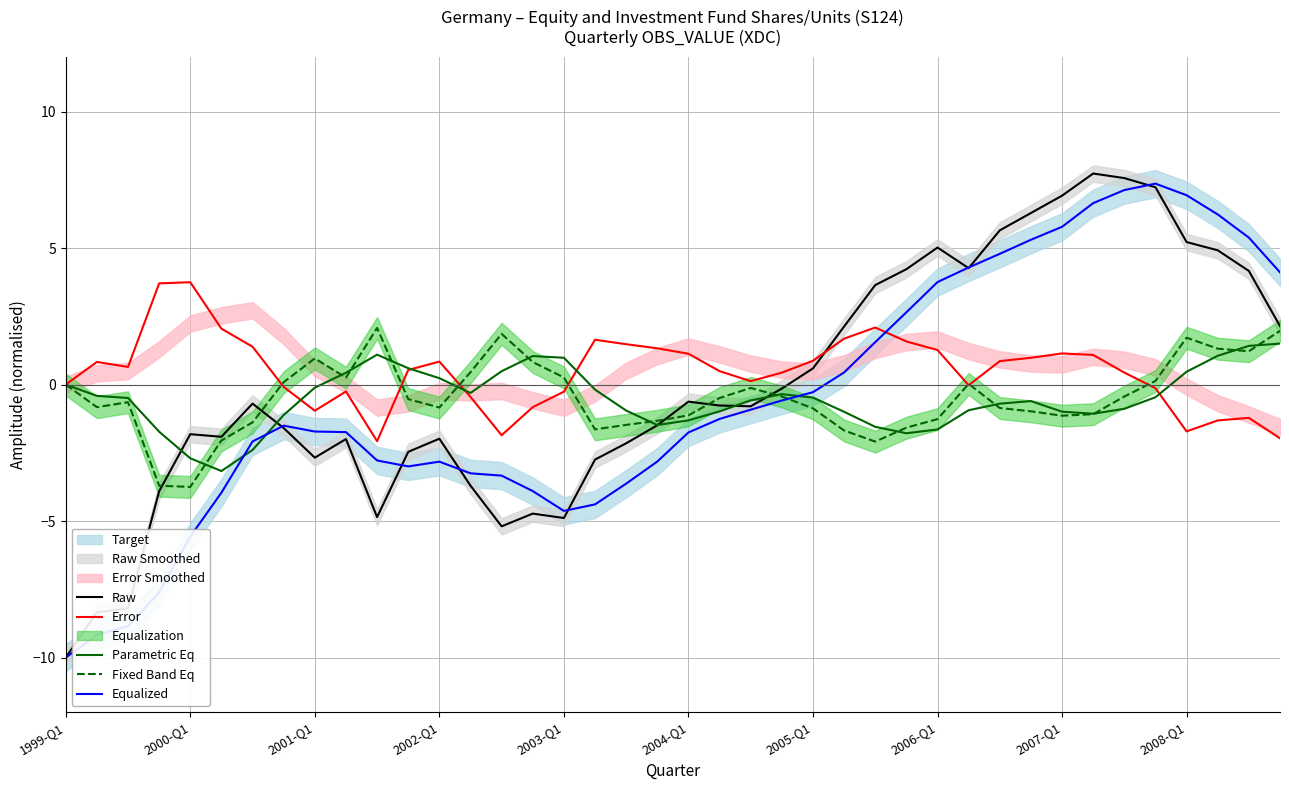

The Raw series shows -0.5 at 2008-Q1. True or false?

False